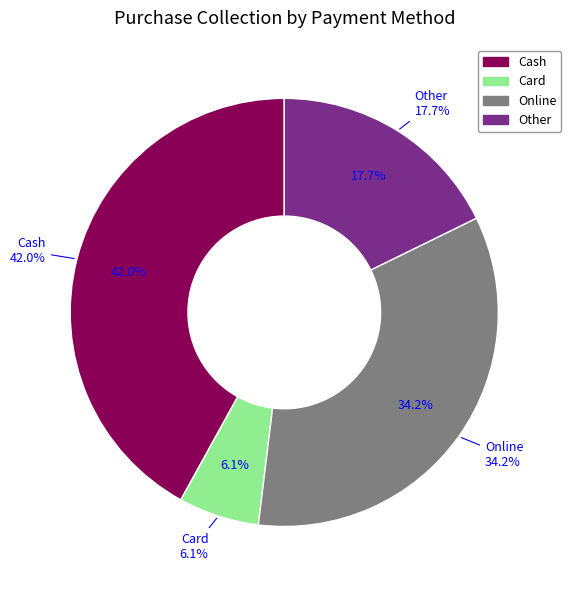

To the nearest percent, what is the average slice percentage?

25%